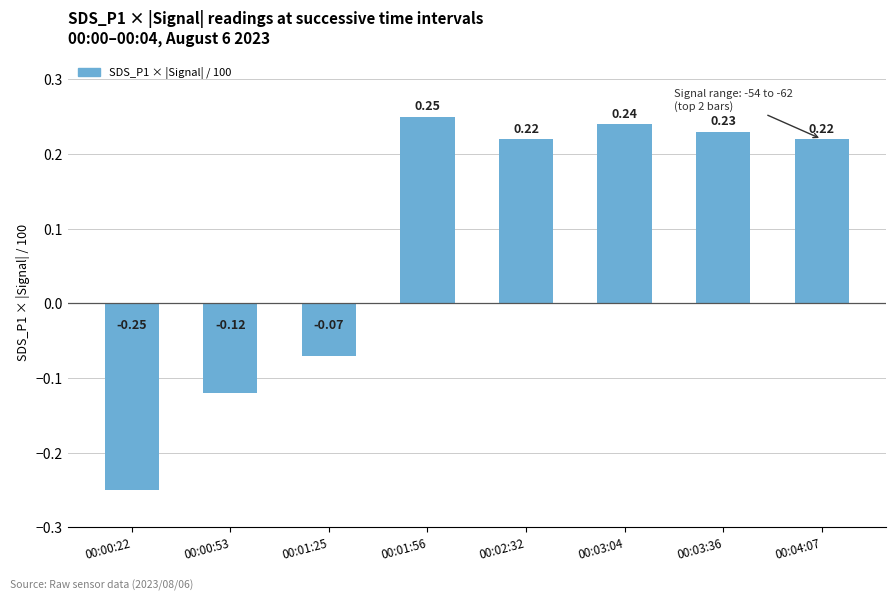

Between 00:00:22 and 00:02:32, which is larger?

00:02:32